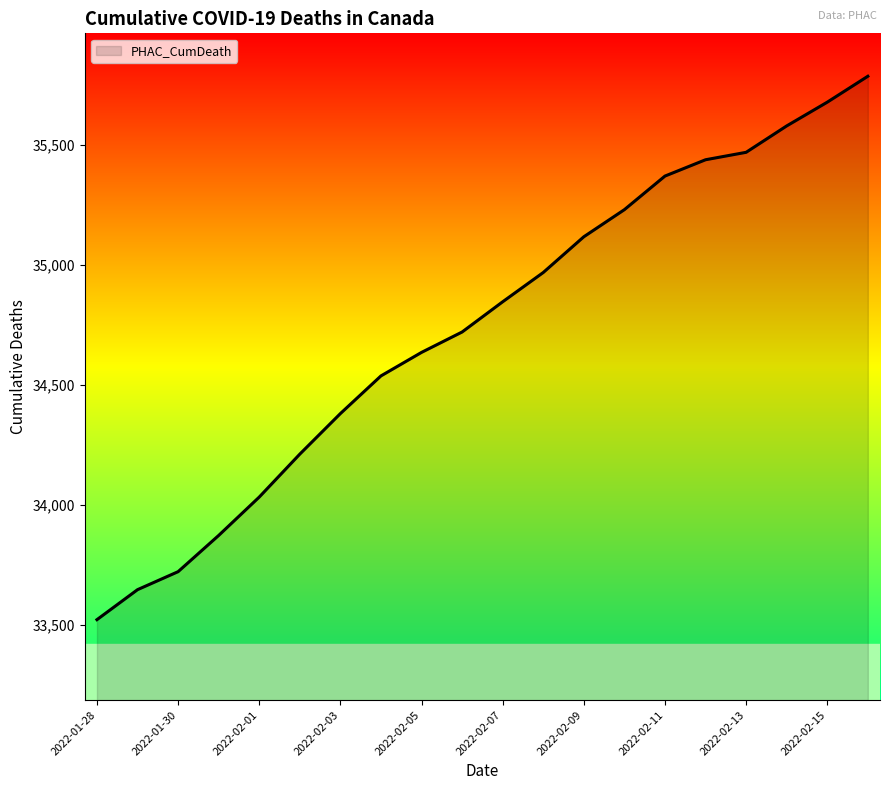

True or false: there are more than 2 points higher than both neighbors.

False